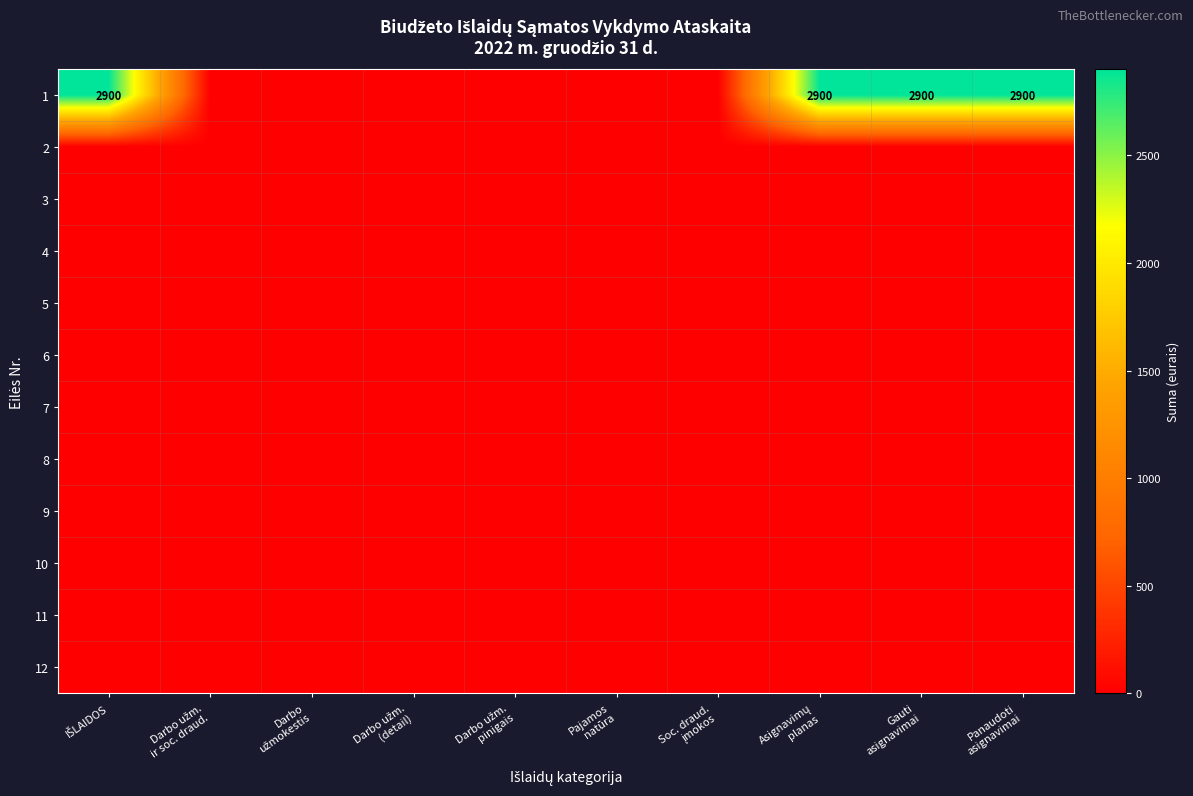

What is the maximum value for 1?

2900